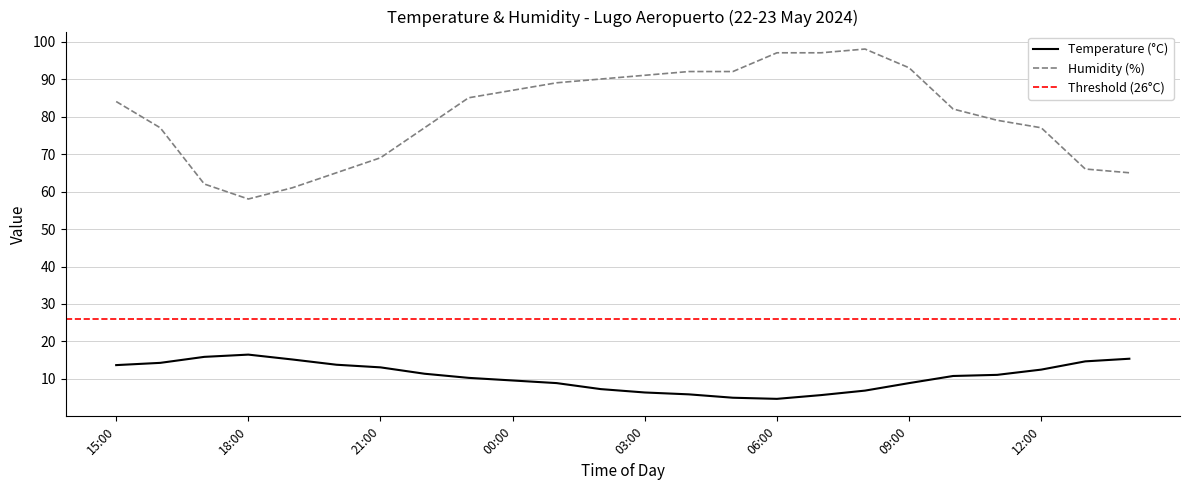

Is it true that Humidity (%) equals 91.0 at 03:00?

True